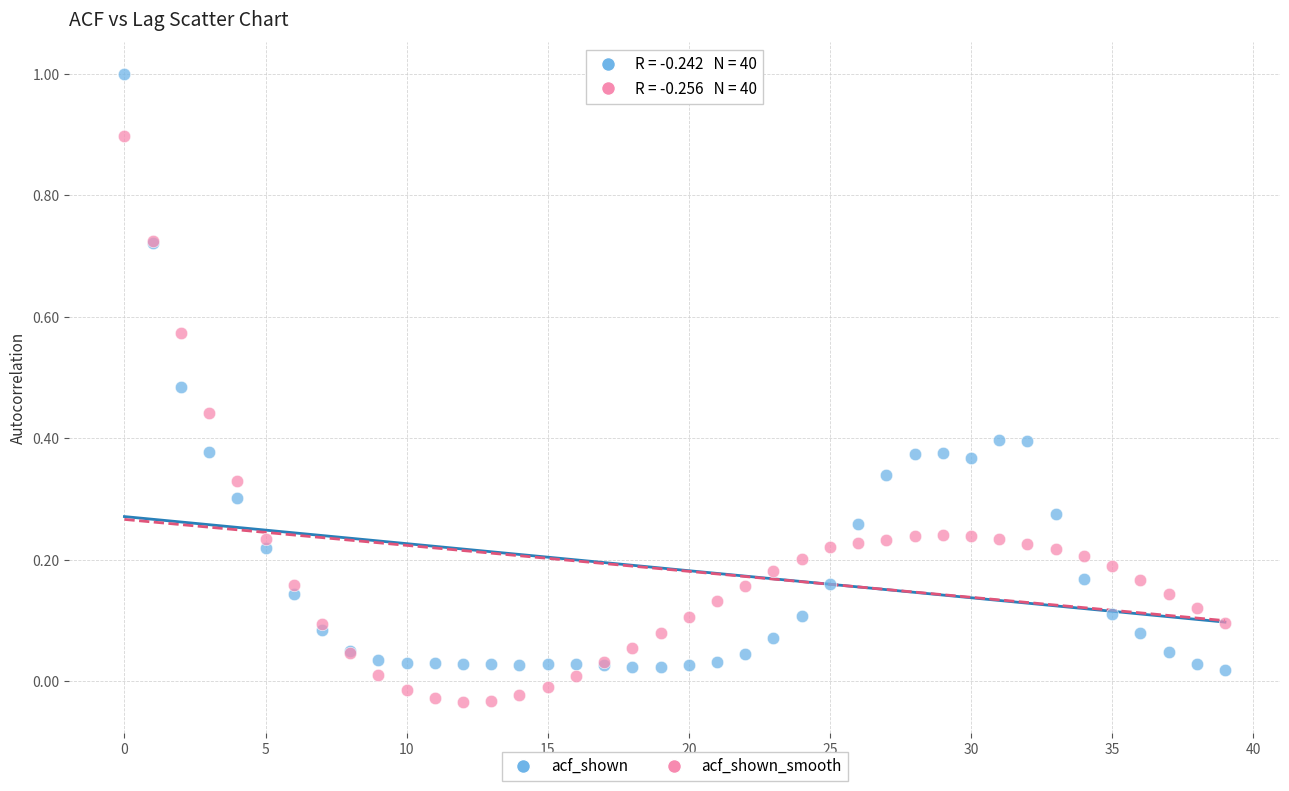

Which series reaches the maximum Y coordinate?

acf_shown